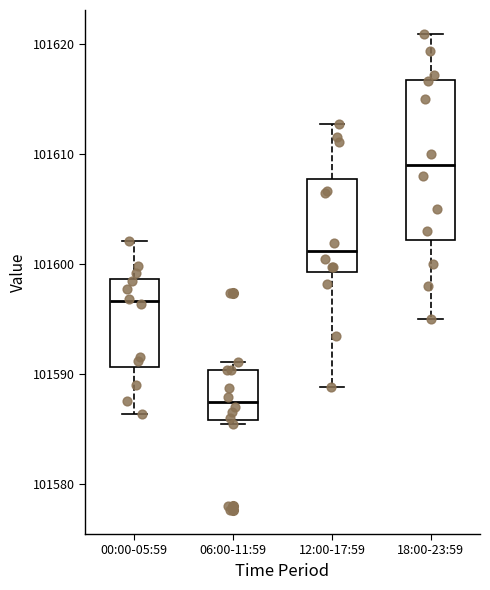

Where does the median line of the box for 00:00-05:59 sit on the y-axis? The values are not printed on the chart, so give them approximately, as read against the axis.

101597